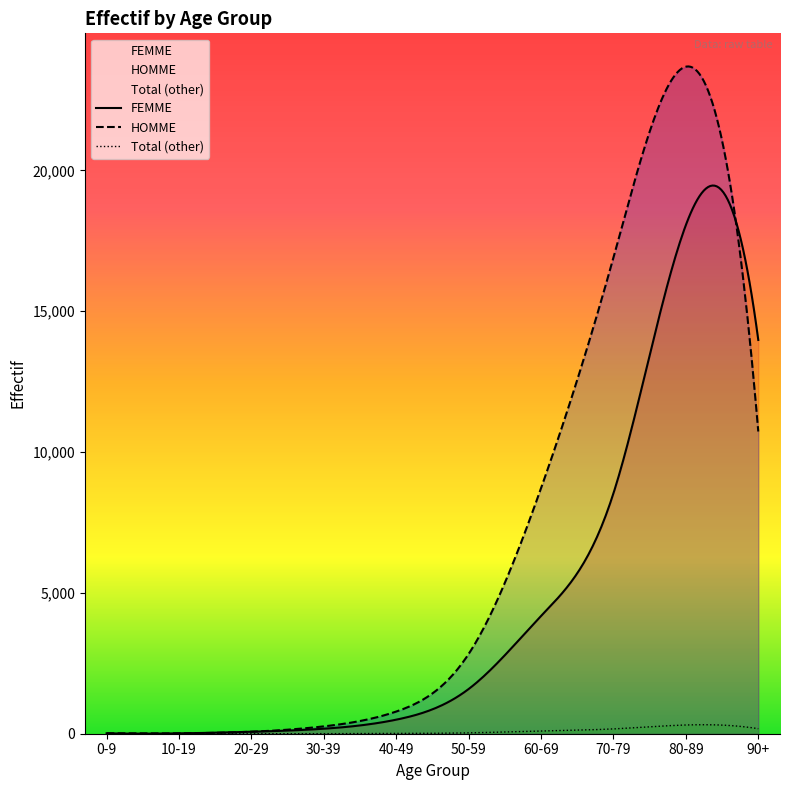

What is the label of the 2nd point from the right?

80-89